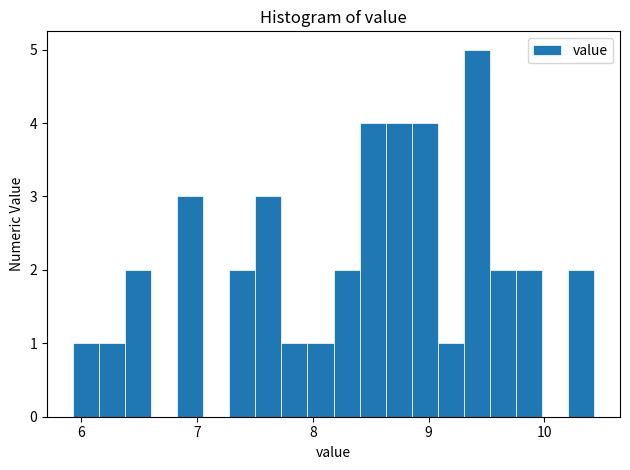

Read against the x-axis, roughly where is the centre of the tallest bar?

9.4